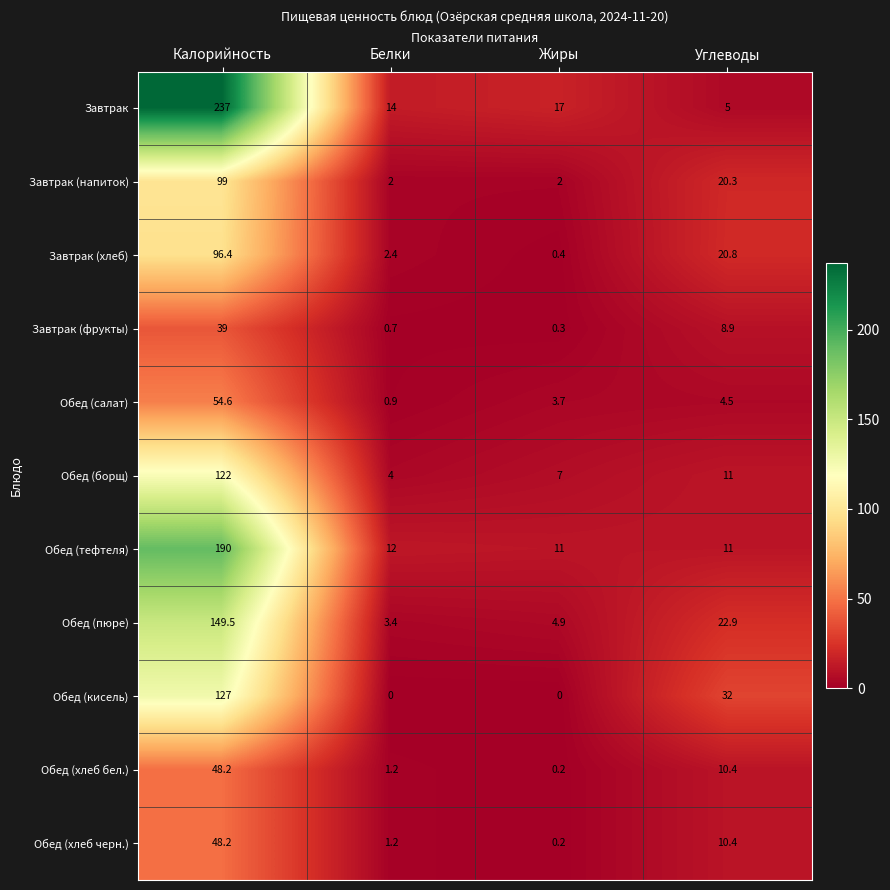

Which series has the largest total across all categories?

Завтрак